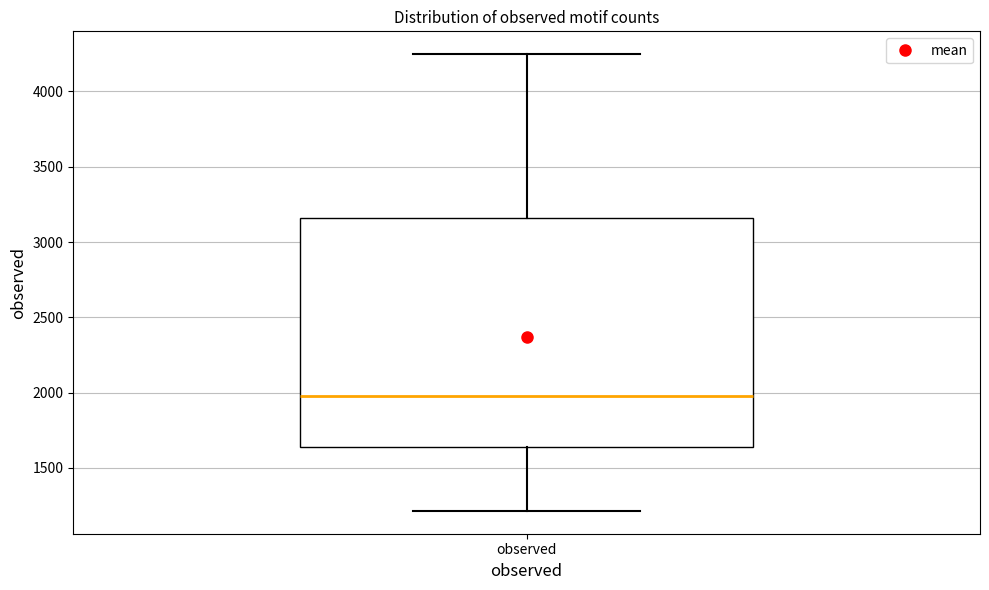

Where does the median line of the box for observed sit on the y-axis? The values are not printed on the chart, so give them approximately, as read against the axis.

2000